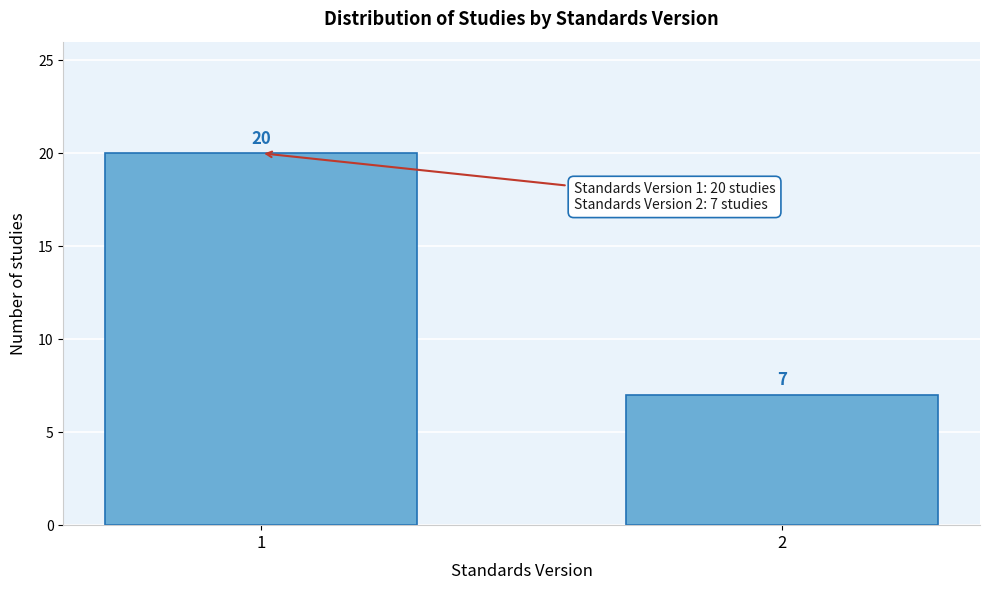

Reading left to right, transcribe all the data shown in this chart.

1=20	2=7